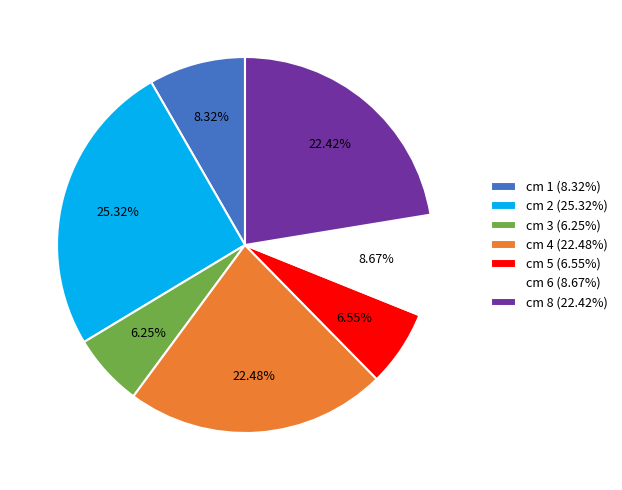

Does any single category account for the majority?

No